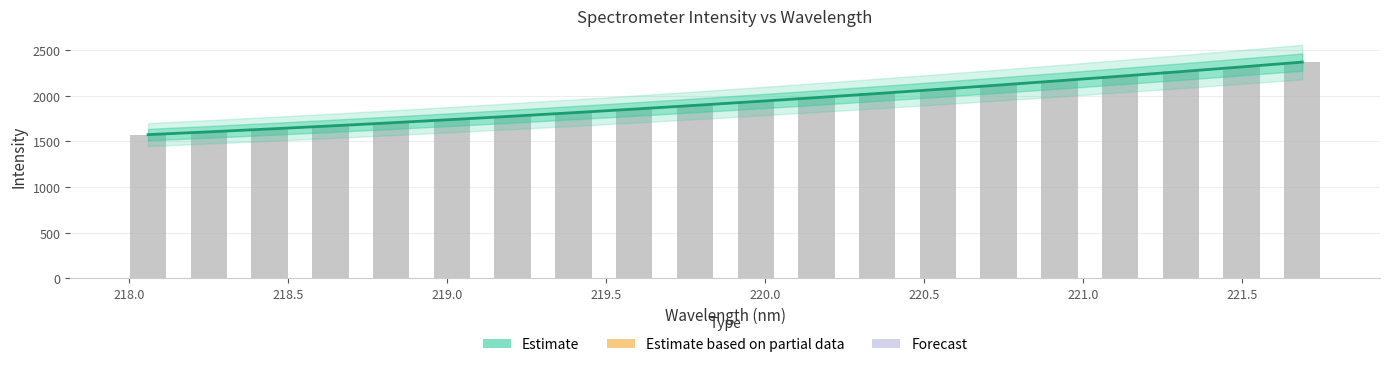

The value at 218.0 is 1603.4. True or false?

True